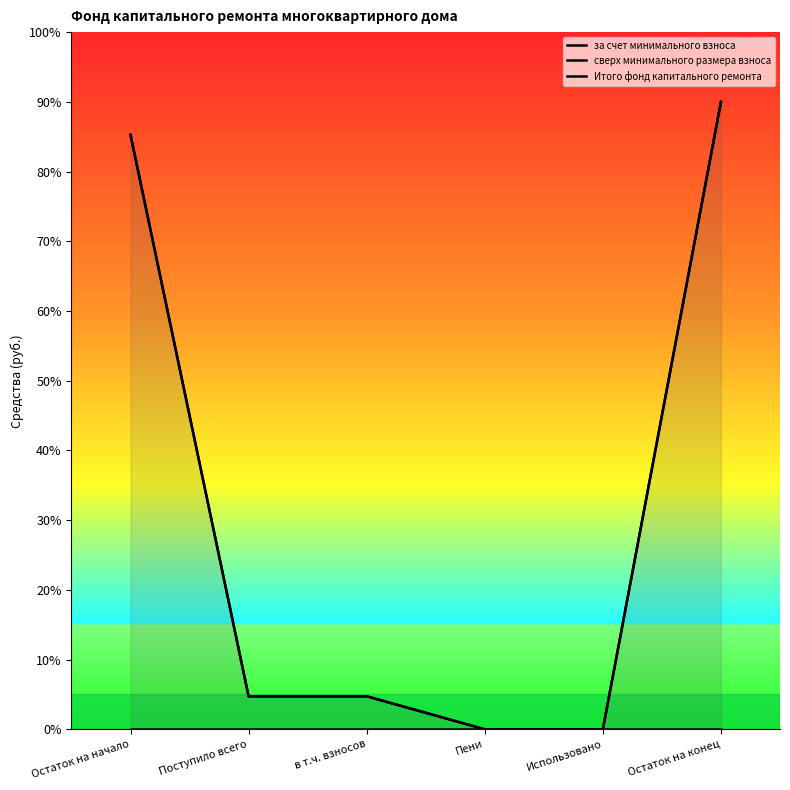

Reading left to right, transcribe all the data shown in this chart.

за счет минимального взноса: 85.3	4.7	4.7	0.0	0.0	90.0
сверх минимального размера взноса: 0.0	0.0	0.0	0.0	0.0	0.0
Итого фонд капитального ремонта: 85.3	4.7	4.7	0.0	0.0	90.0